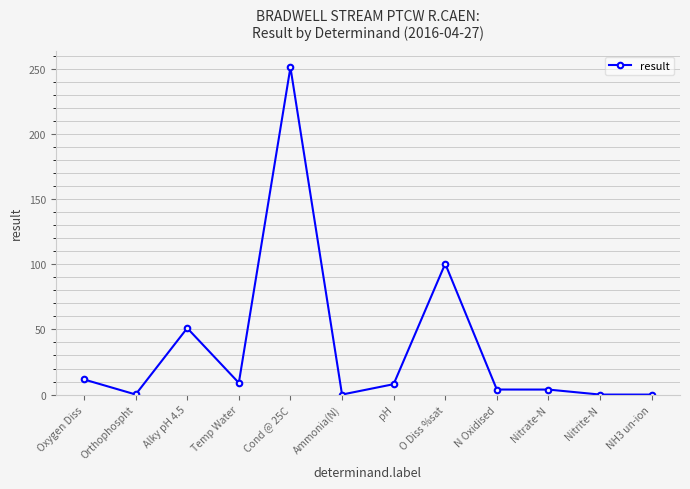

Between NH3 un-ion and O Diss %sat, which is larger?

O Diss %sat